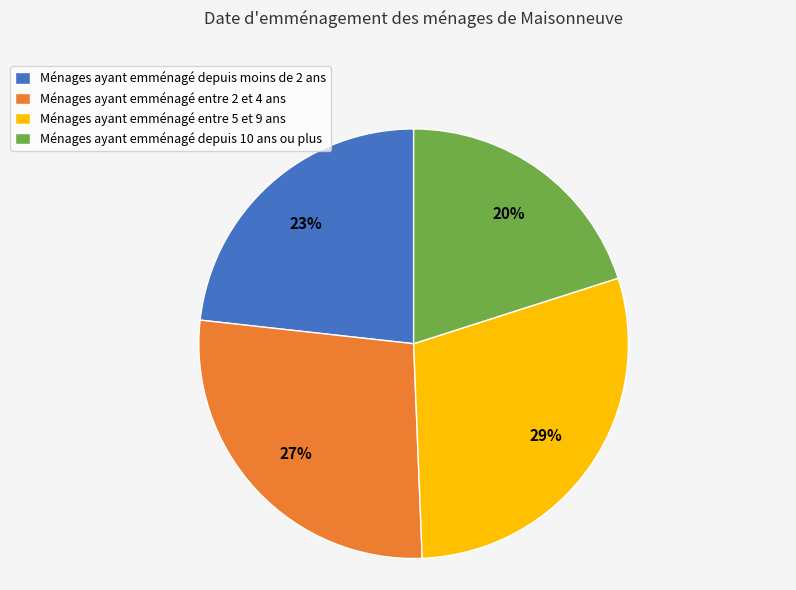

To the nearest percent, what is the combined percentage of Ménages ayant emménagé entre 5 et 9 ans and Ménages ayant emménagé depuis 10 ans ou plus?

49%